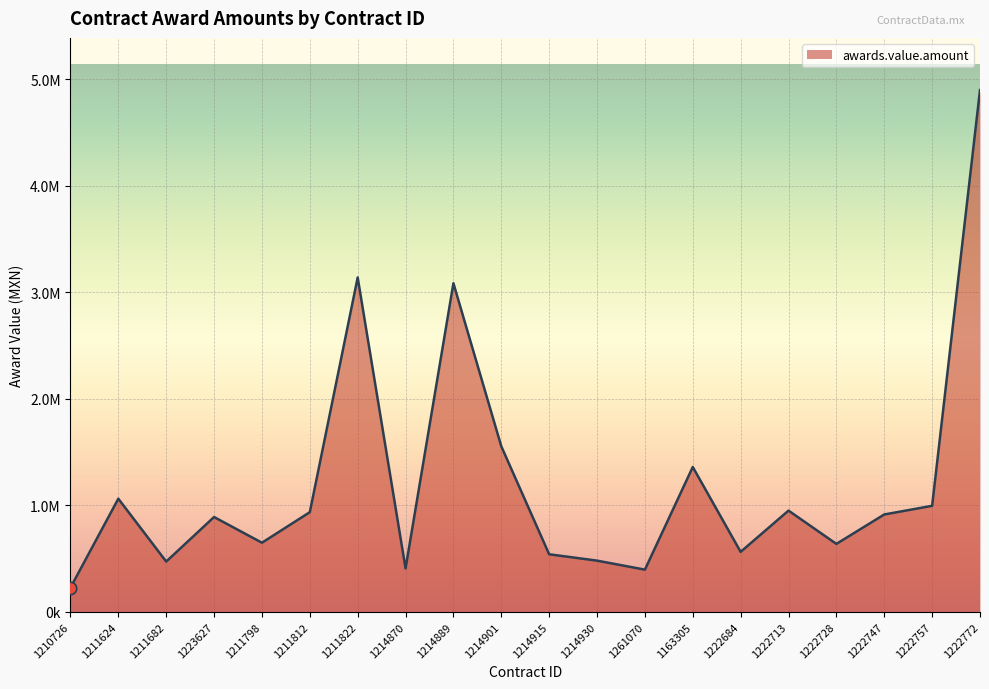

What is the change in value from 1211798 to 1163305?

+711046.5